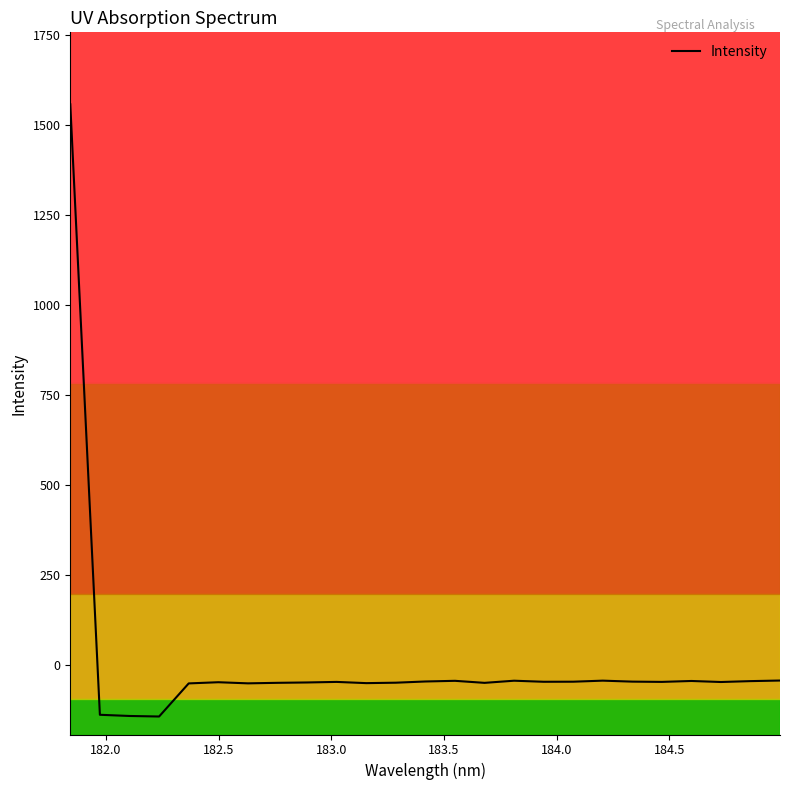

What is the difference between the maximum and minimum values?

1700.9